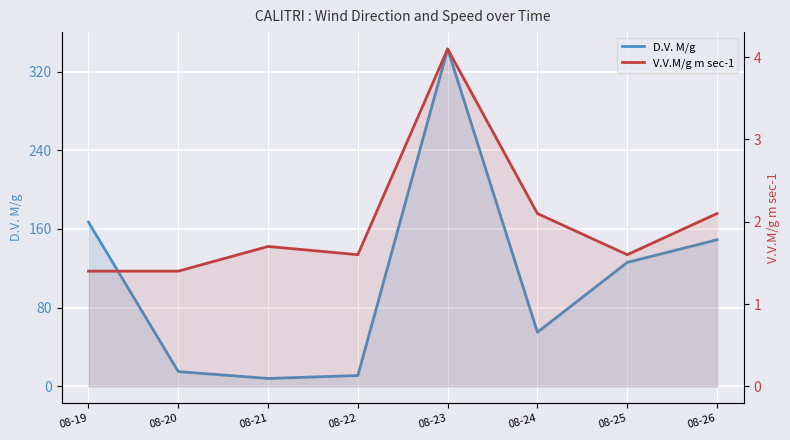

At which category is the sum across all series the highest?

08-23